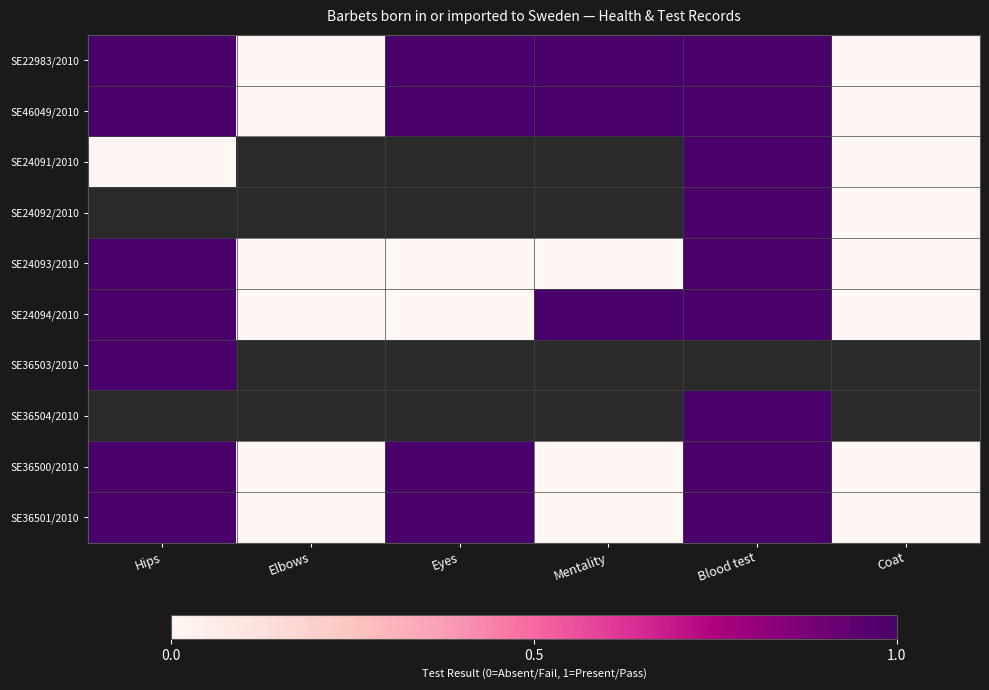

True or false: SE36500/2010 has a value of 1.0 at Hips.

True